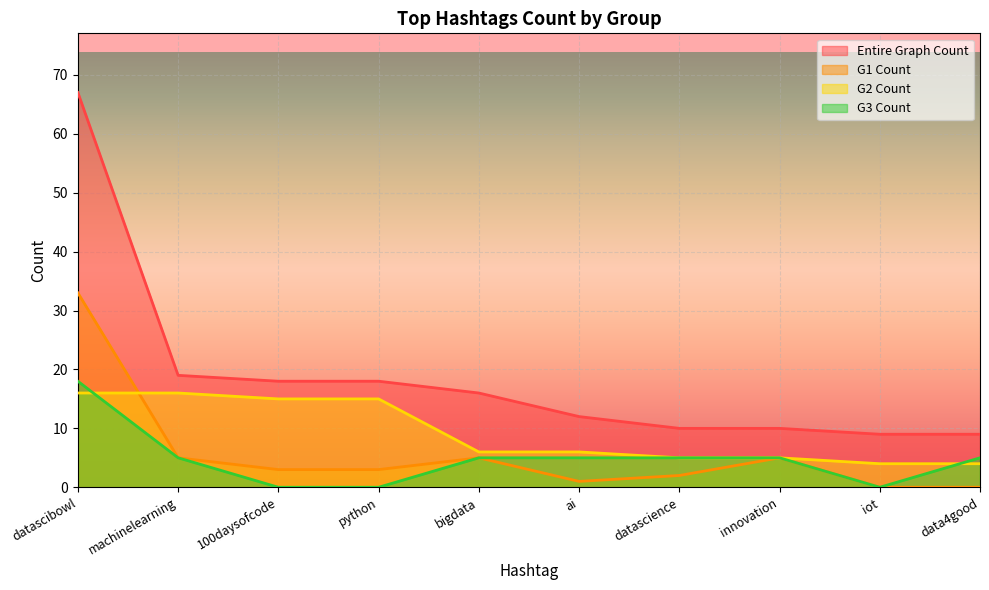

How many lines are shown in the chart?

4